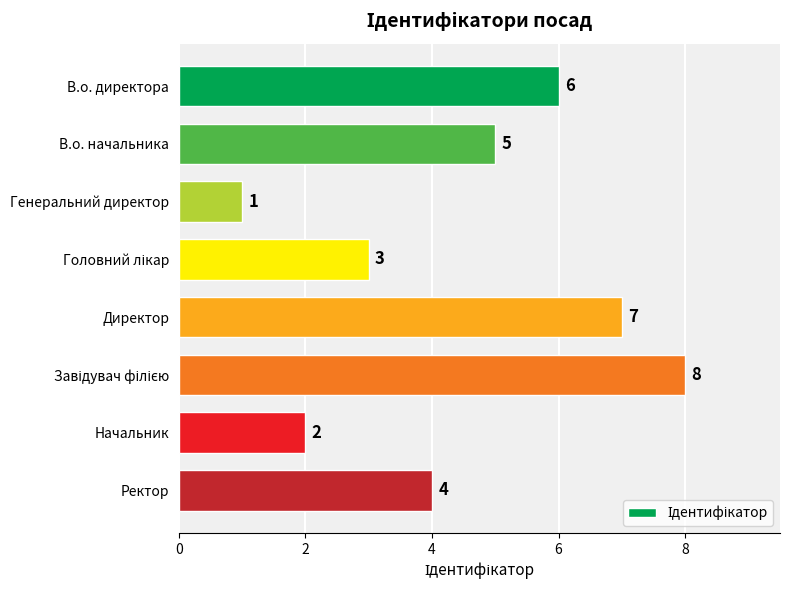

What is the label of the 1st bar from the top?

В.о. директора